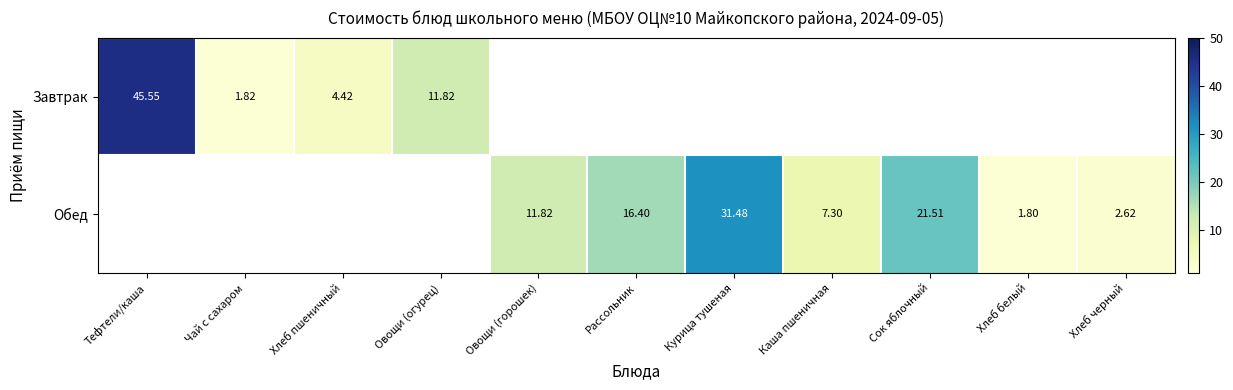

Is the value of Обед at Чай с сахаром greater than the value of Завтрак at Тефтели/каша?

No